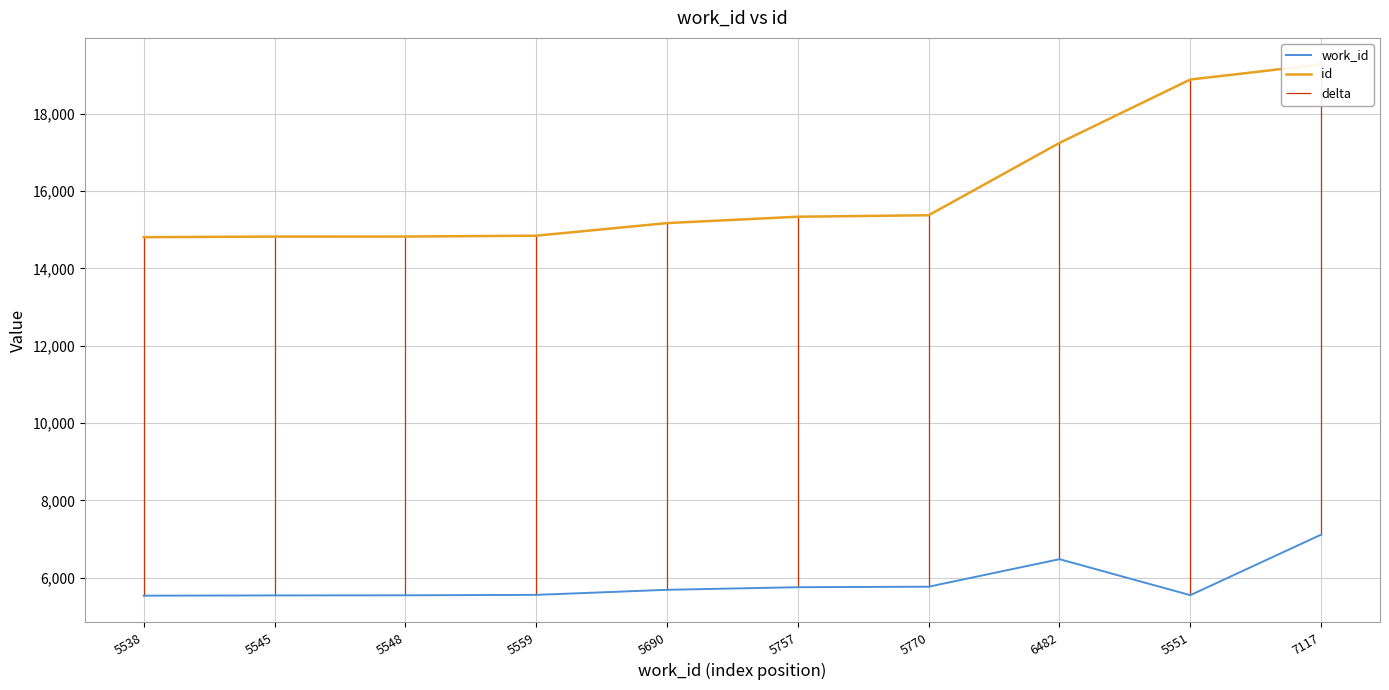

Between 5548 and 5690, which is larger?

5690